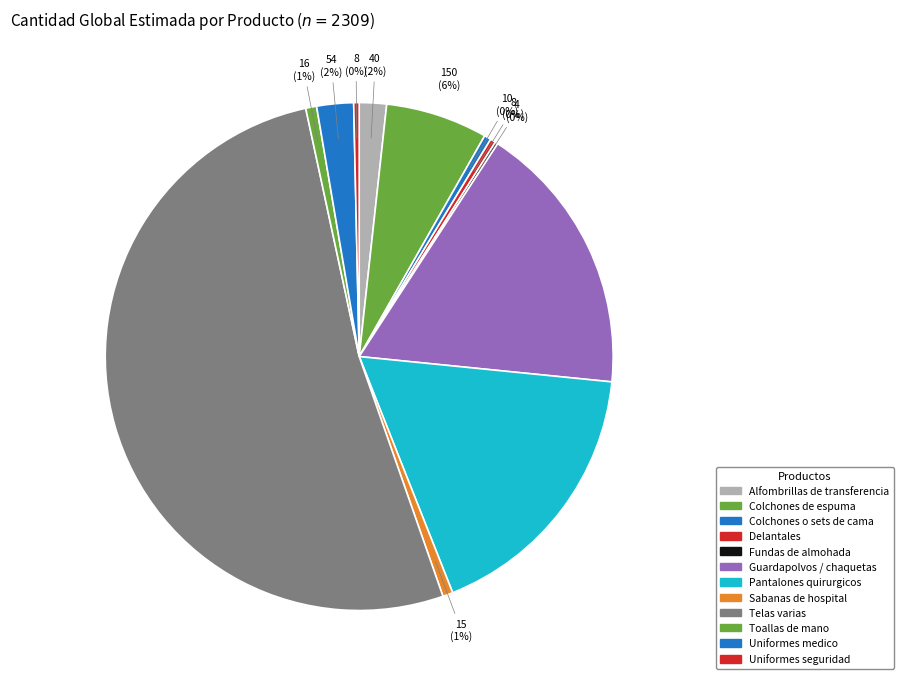

Which category has the smallest portion of the pie?

Fundas de almohada